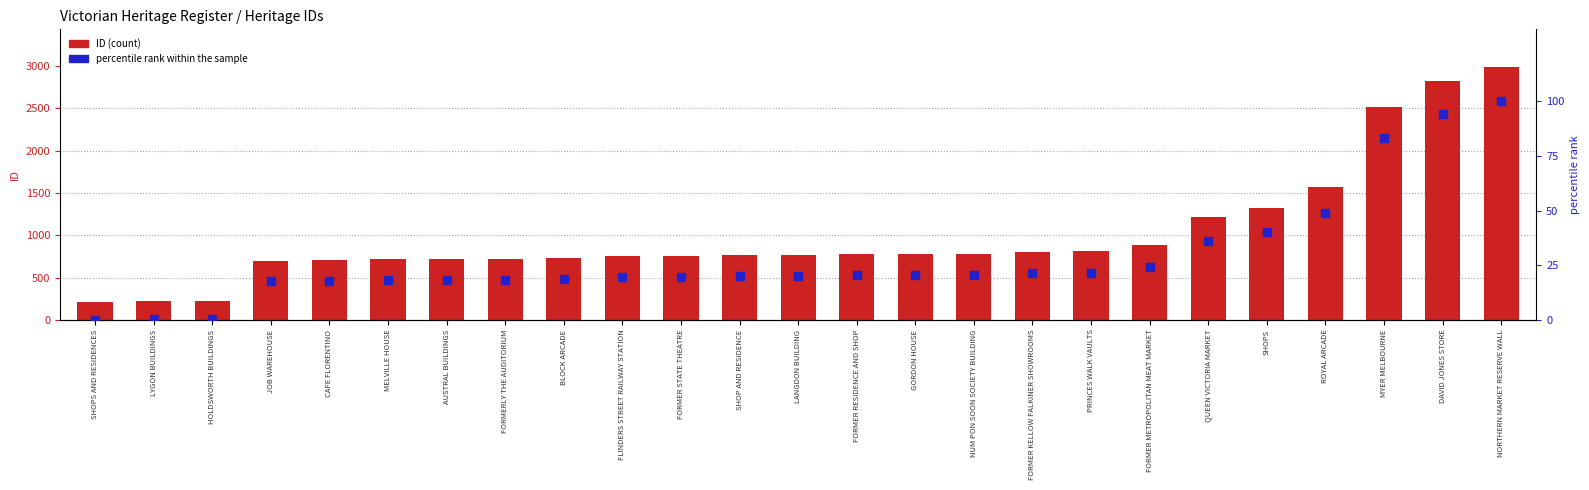

Which series has the largest total across all categories?

ID